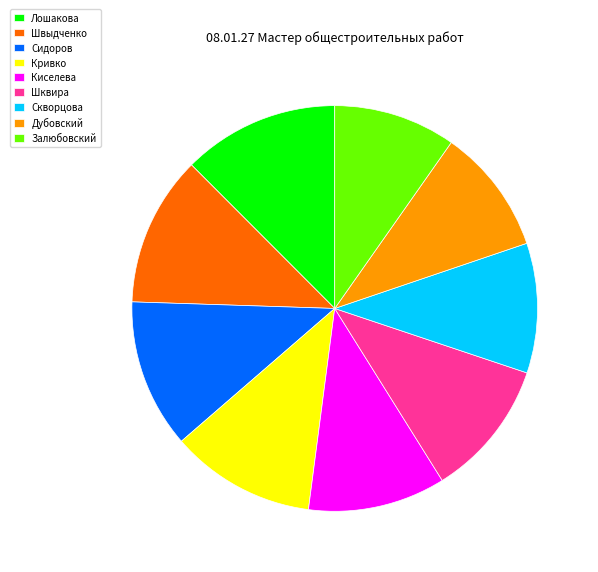

Does Лошакова represent more than half of the total?

No